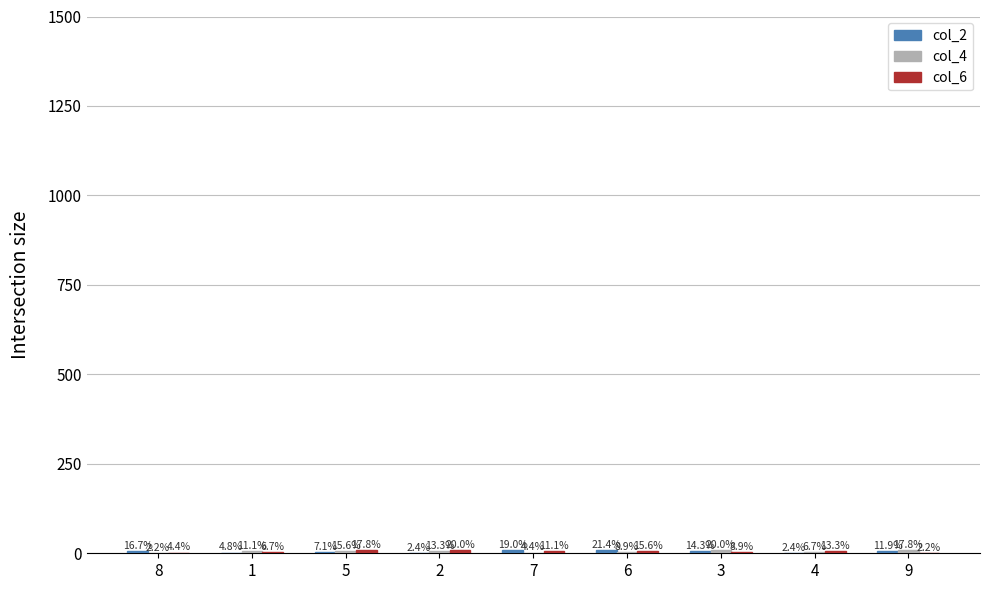

At which label is col_2 closest to 5?

9